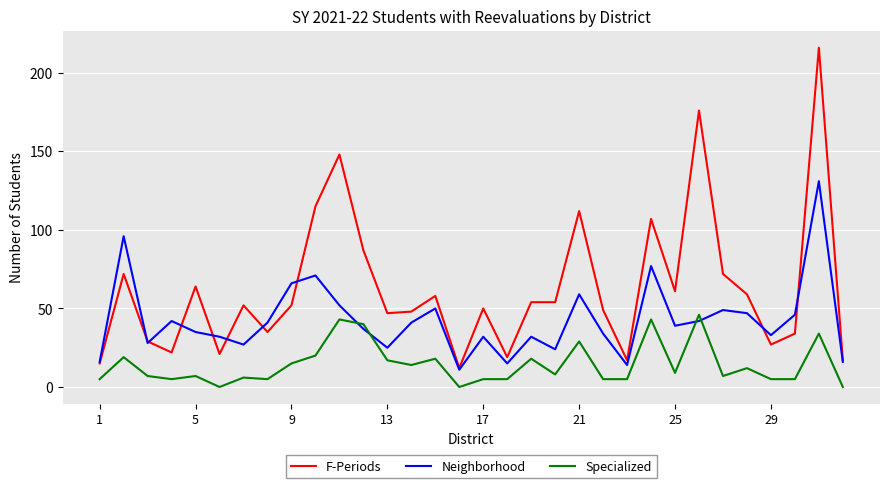

How many values in the Specialized series are below 8?

16